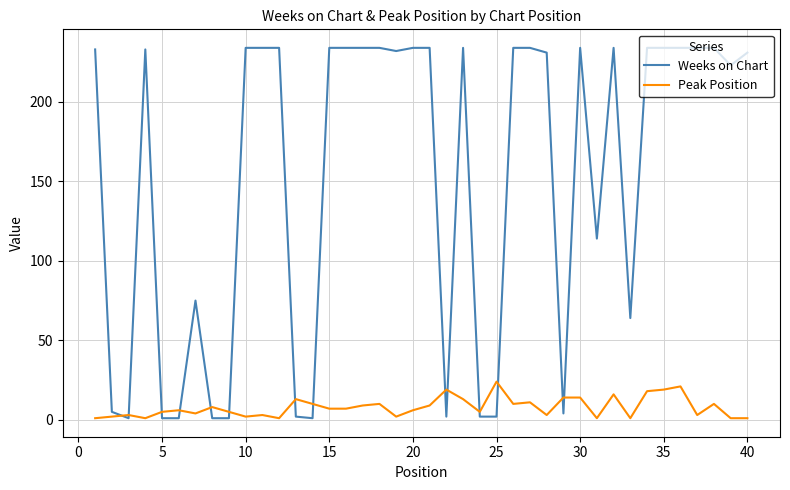

List the series in order of their peak value, lowest first.

Peak Position, Weeks on Chart